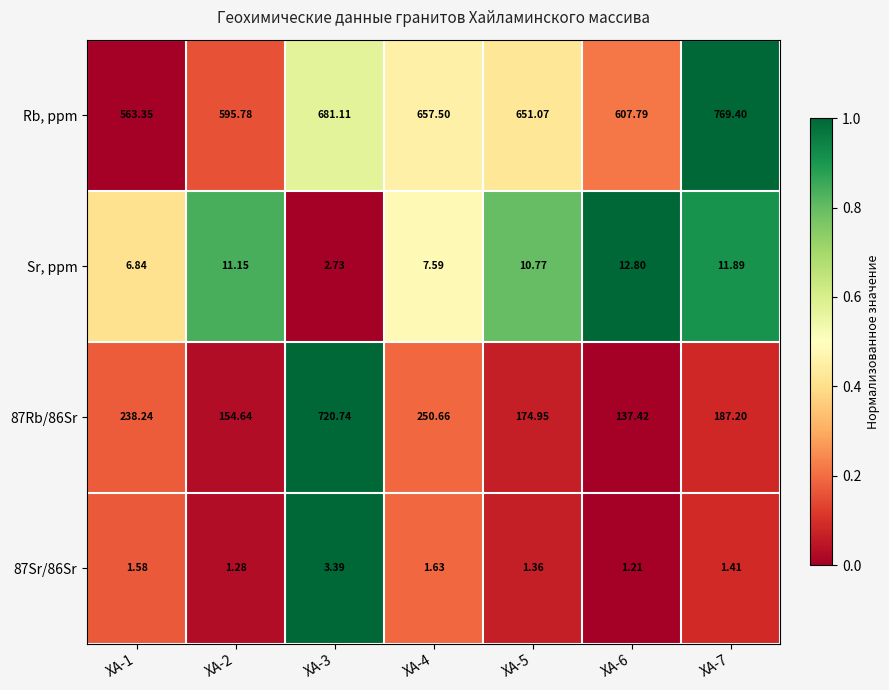

Which series changed the most between ХА-2 and ХА-7?

Rb, ppm